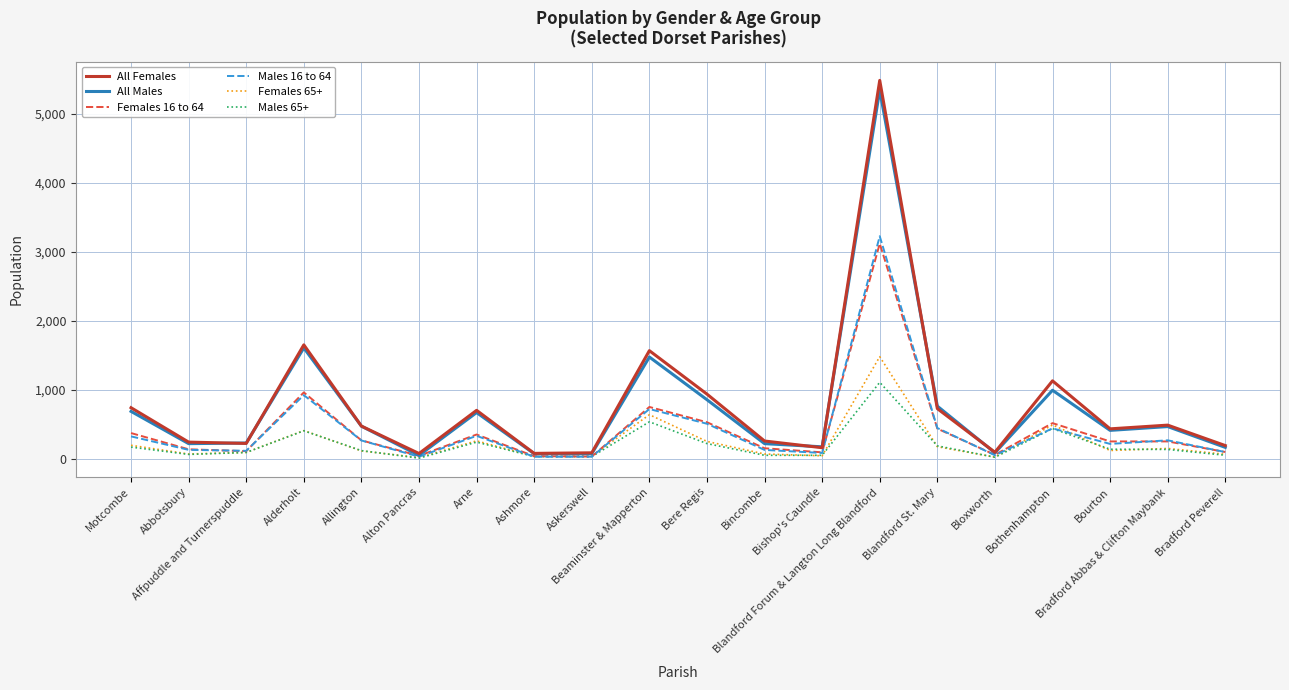

At which category does All Females reach its first local peak?

Alderholt